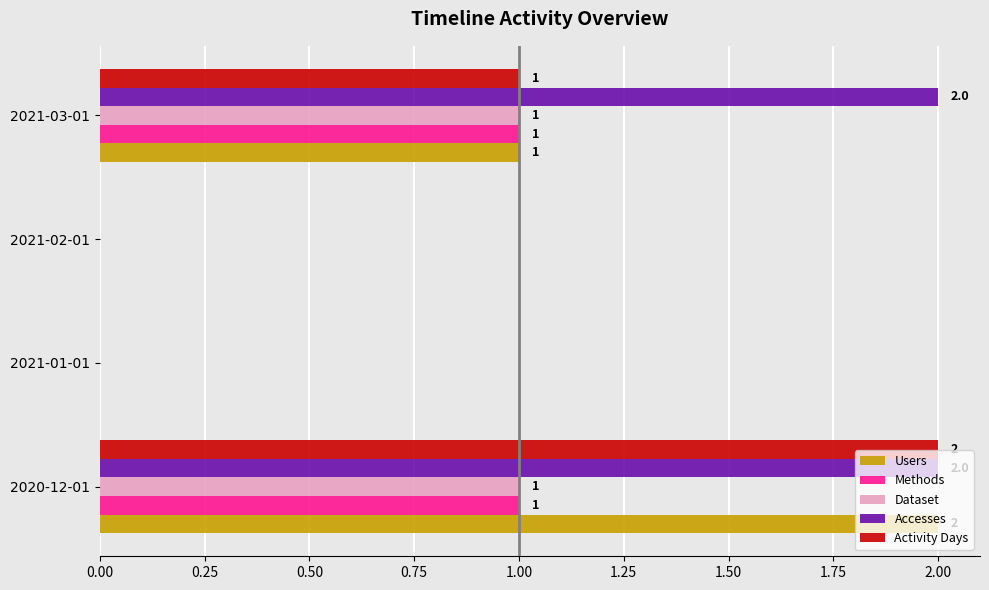

What are all the series names shown in the legend?

Users, Methods, Dataset, Accesses, Activity Days